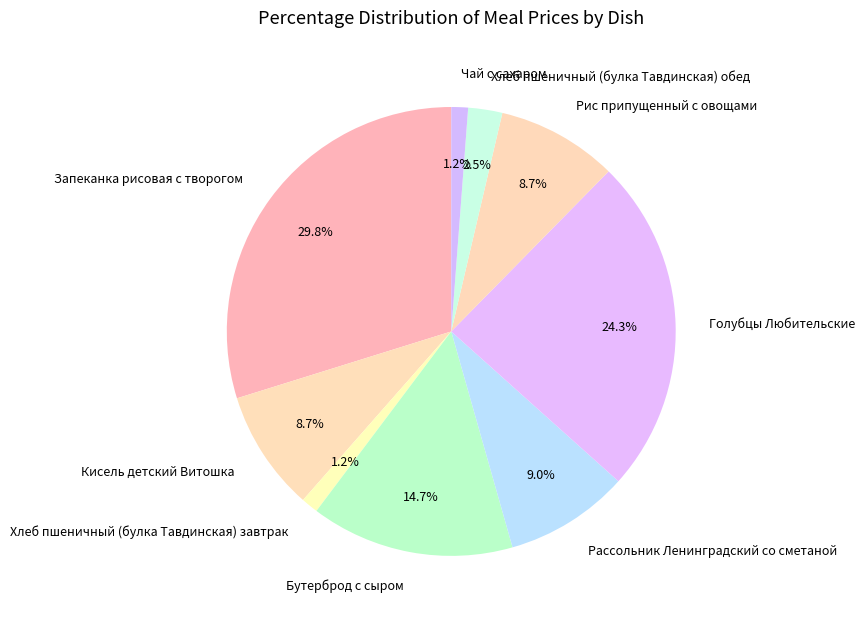

To the nearest percent, what is the difference between the largest and smallest slice percentages?

29%